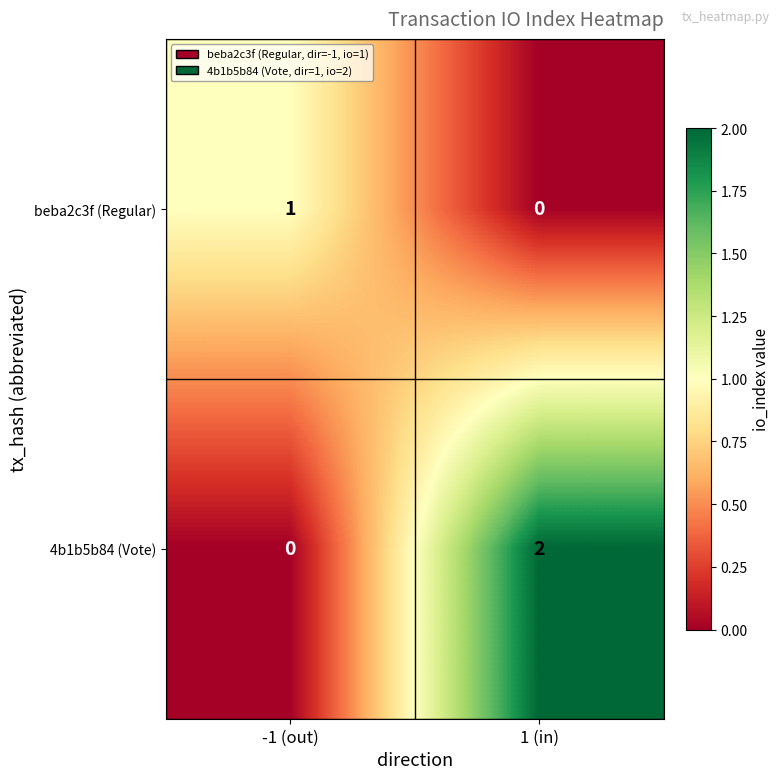

Which series has the widest spread of values?

4b1b5b84 (Vote)